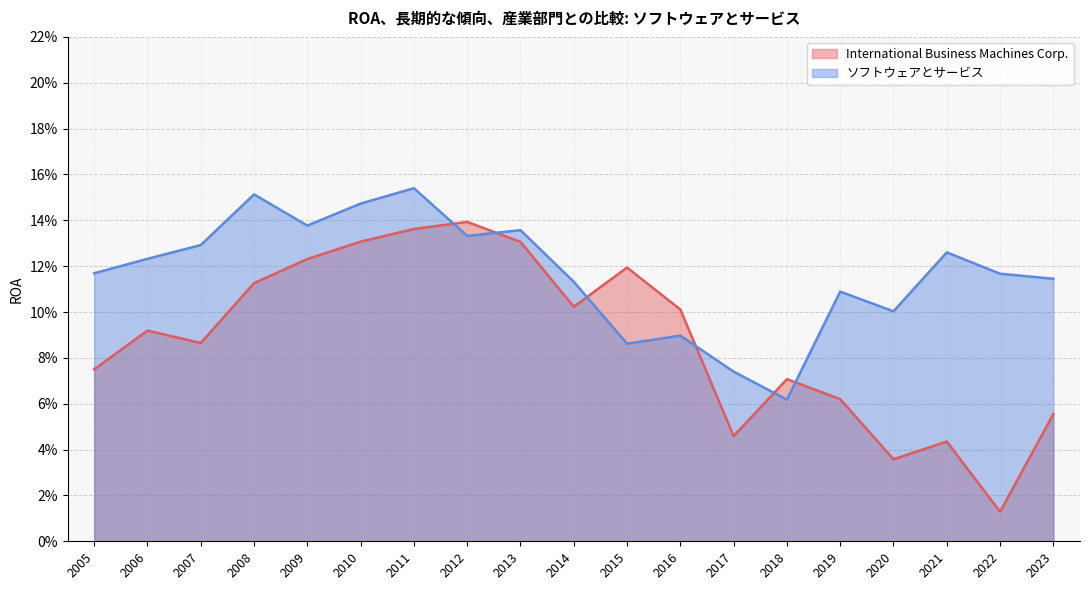

Count the ソフトウェアとサービス values in the range 0 to 1.

19